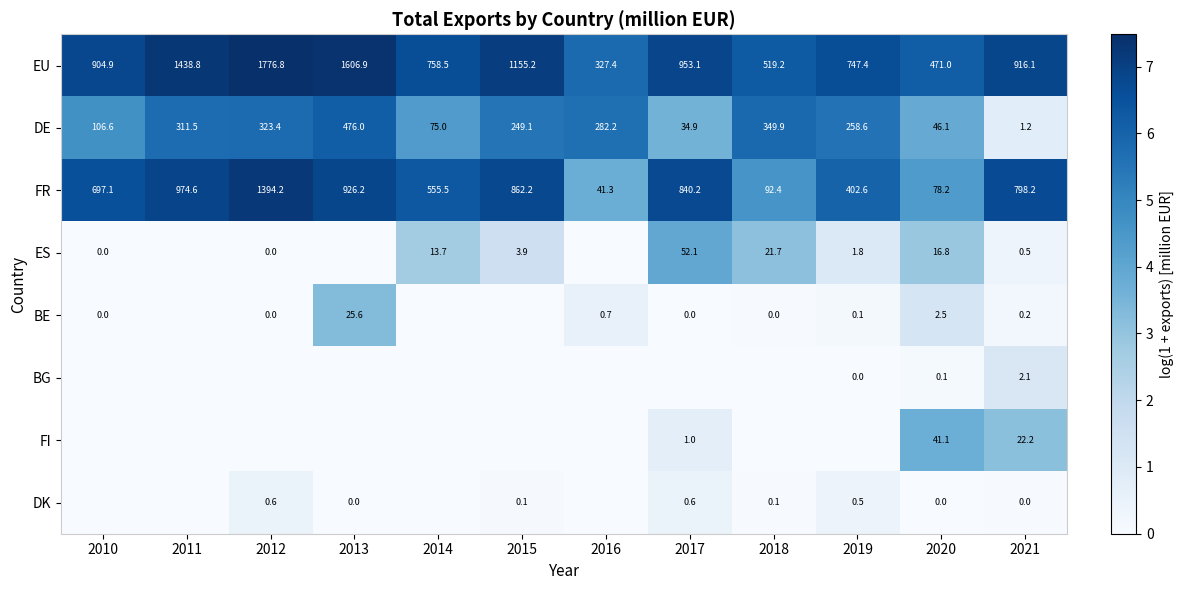

Count the number of categories in the chart.

12